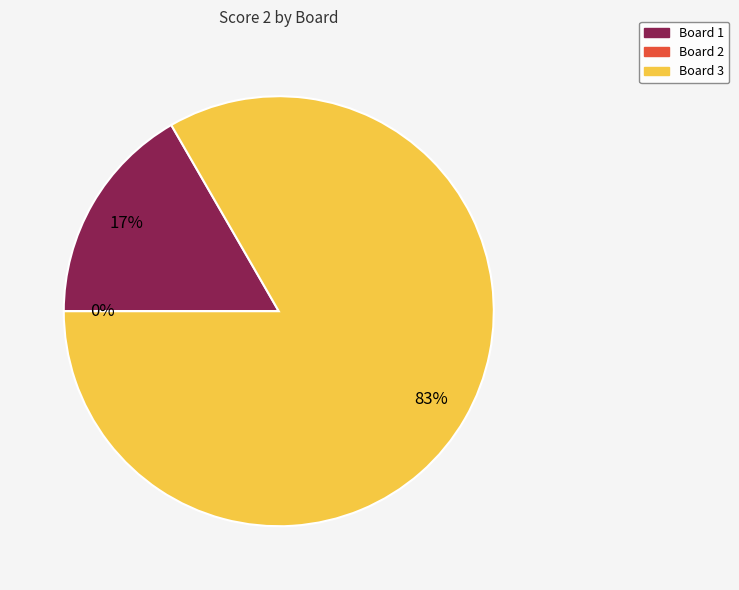

What percentage is the Board 1 slice, to the nearest percent?

17%